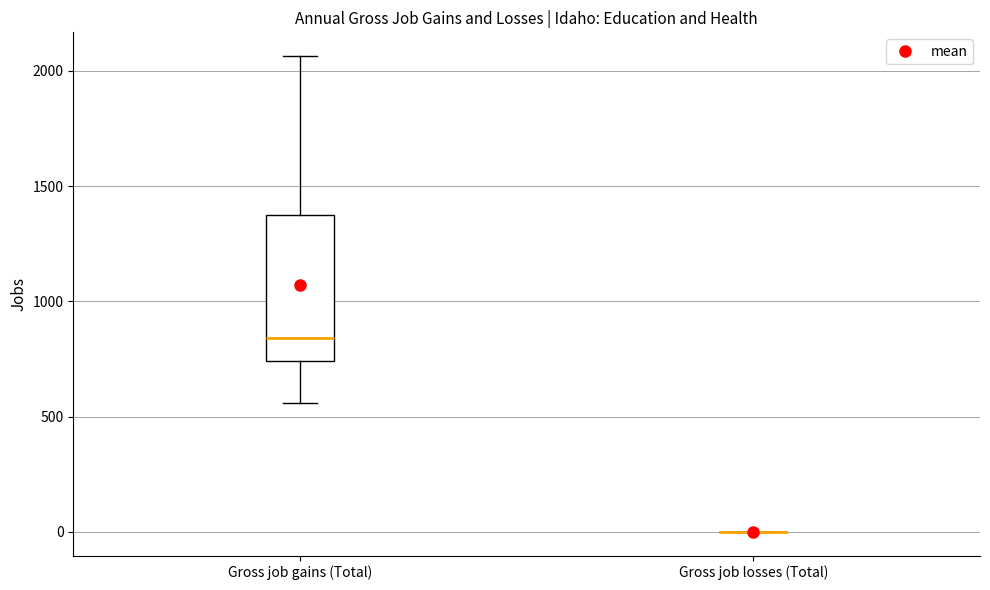

Which box is the tallest, from its lower edge to its upper edge?

Gross job gains (Total)